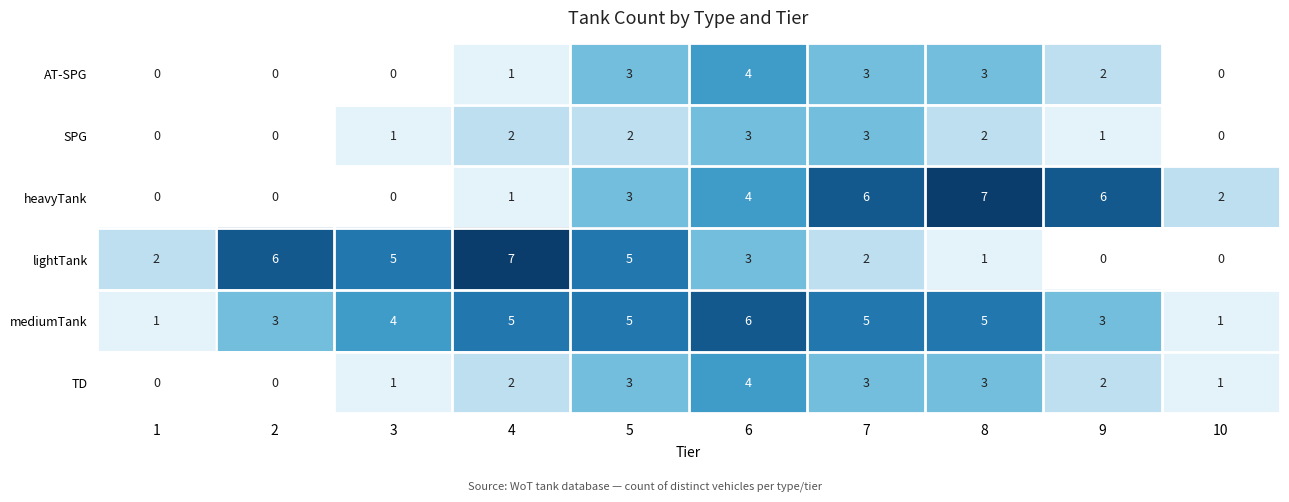

At which category is the sum across all series the highest?

6